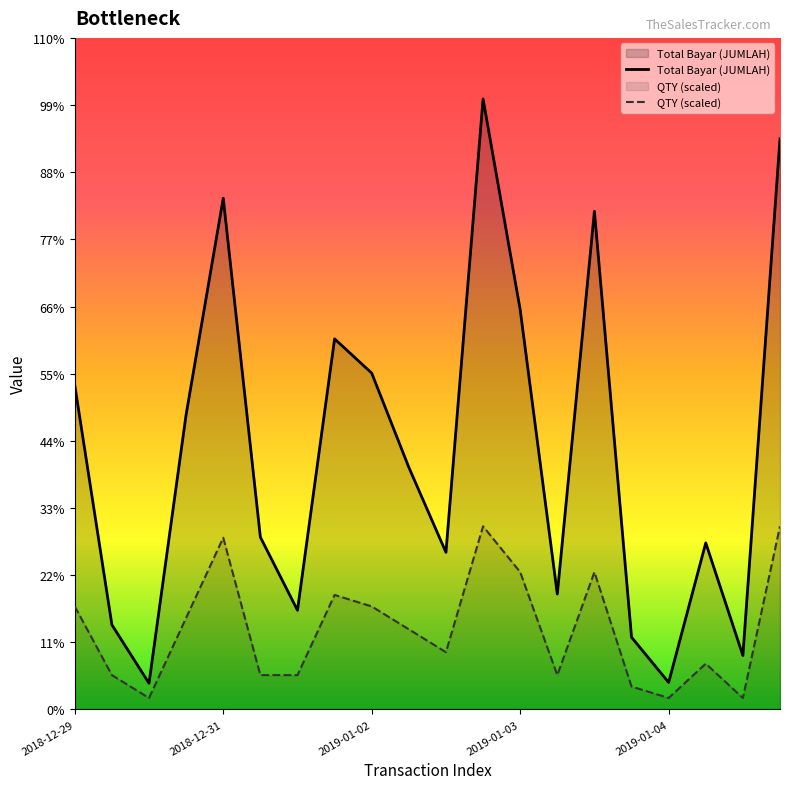

What is the value of the Total Bayar (JUMLAH) point at the 20th from the left?

1692688.0